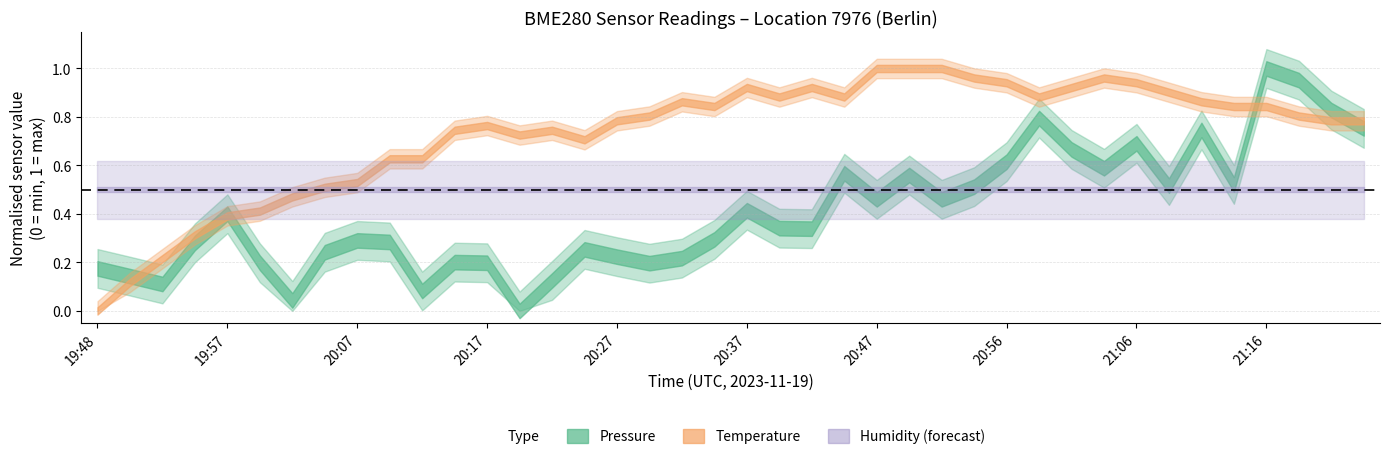

Where is pressure nearest to the value 100173?

24